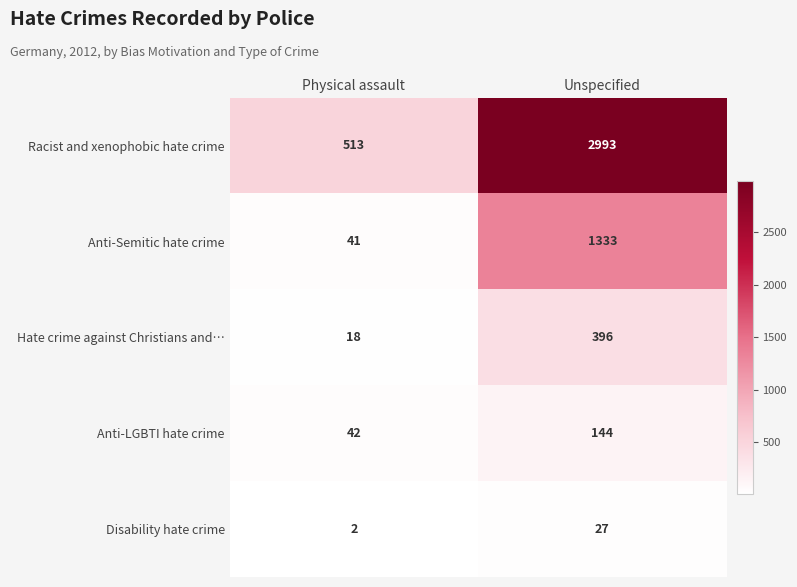

Reading left to right, list all the values displayed in this chart.

Racist and xenophobic hate crime: 513	2993
Anti-Semitic hate crime: 41	1333
Hate crime against Christians and…: 18	396
Anti-LGBTI hate crime: 42	144
Disability hate crime: 2	27